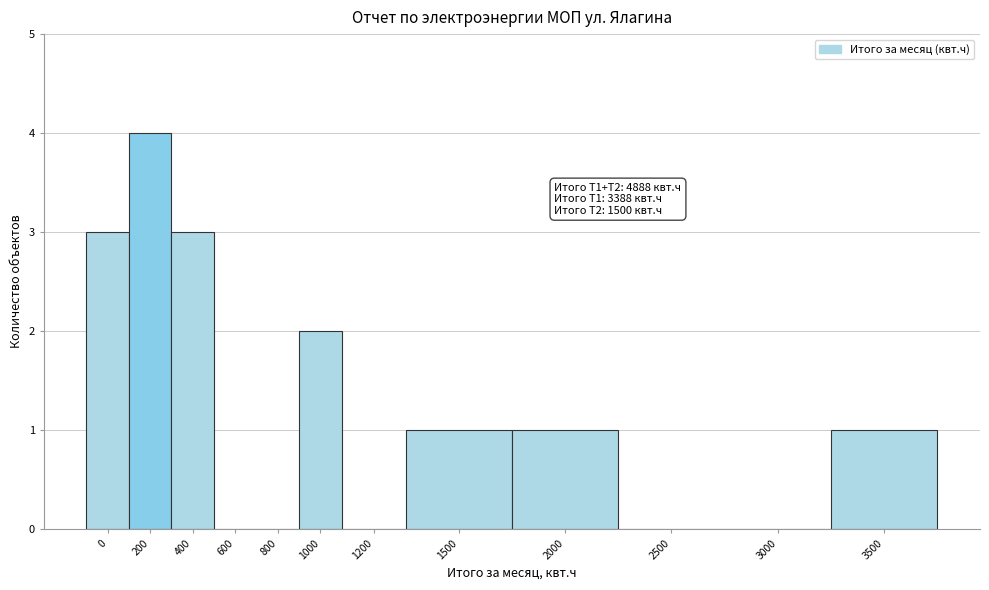

Reading right to left, extract all data points from this chart.

3500=1	3000=0	2500=0	2000=1	1500=1	1200=0	1000=2	800=0	600=0	400=3	200=4	0=3